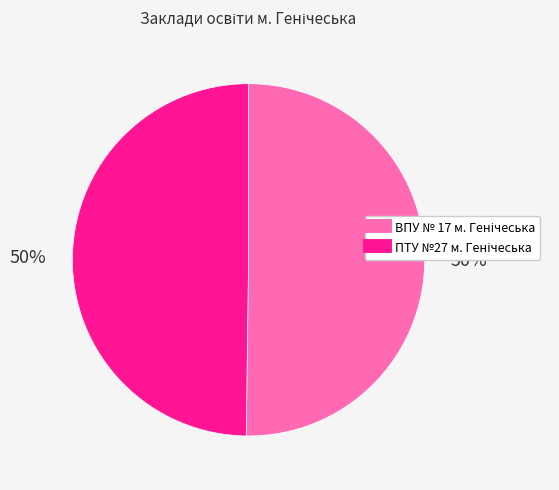

To the nearest percent, what is the average slice percentage?

50%